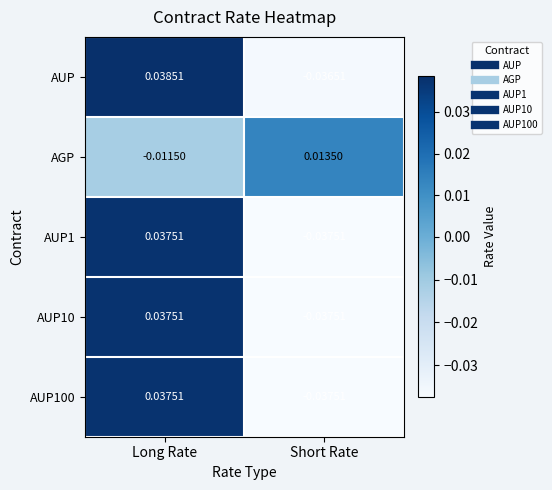

Rank the categories by AUP100 value from lowest to highest.

Short Rate, Long Rate